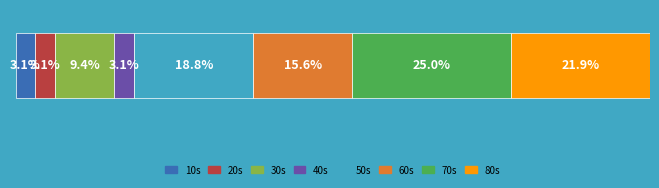

What are all the series names shown in the legend?

10s, 20s, 30s, 40s, 50s, 60s, 70s, 80s